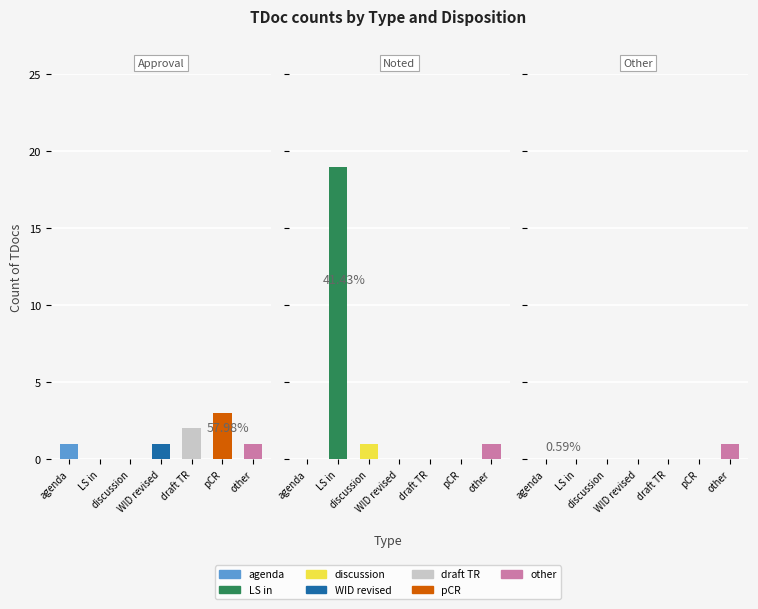

True or false: Approval has a value of 1 at agenda.

True